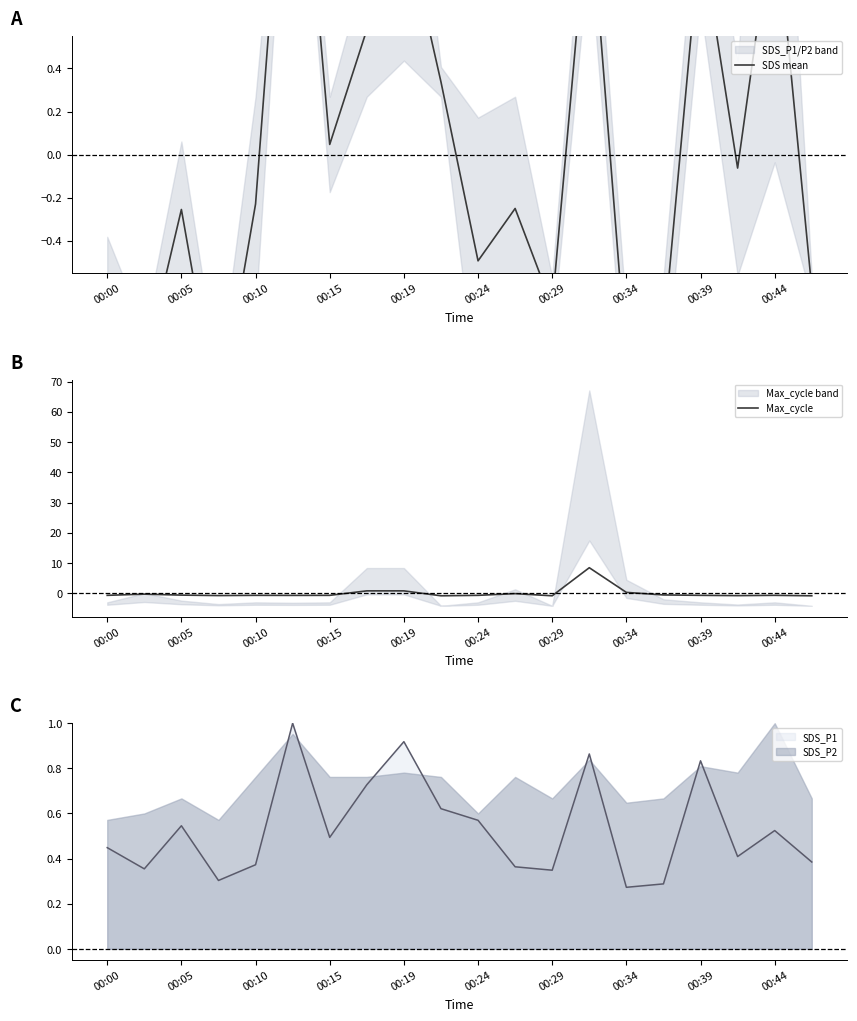

Which series ends up on top after the final intersection of SDS_P1 and SDS_P2?

SDS_P2